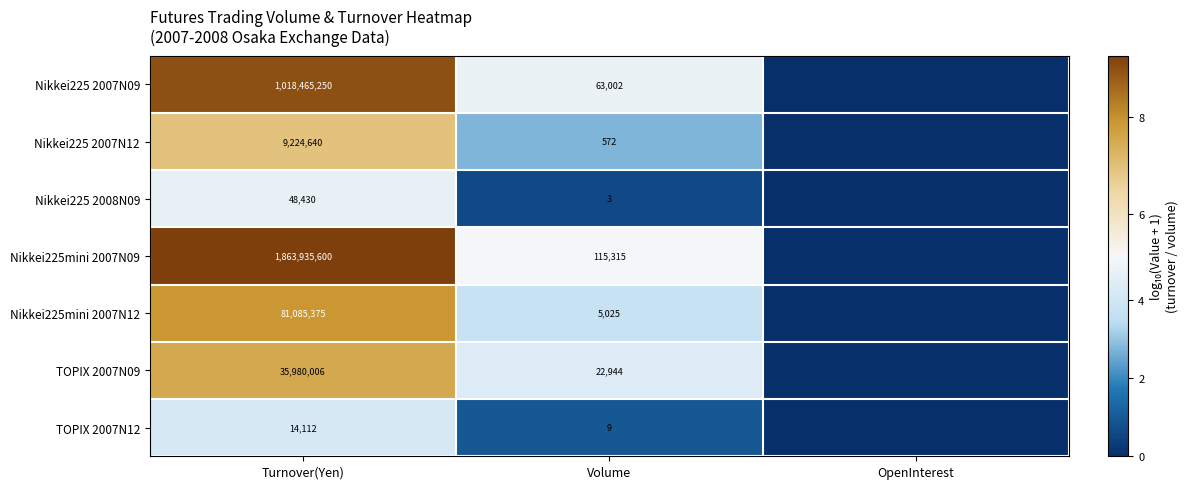

The value of Nikkei225mini 2007N12 at Turnover(Yen) is 3.3. True or false?

False